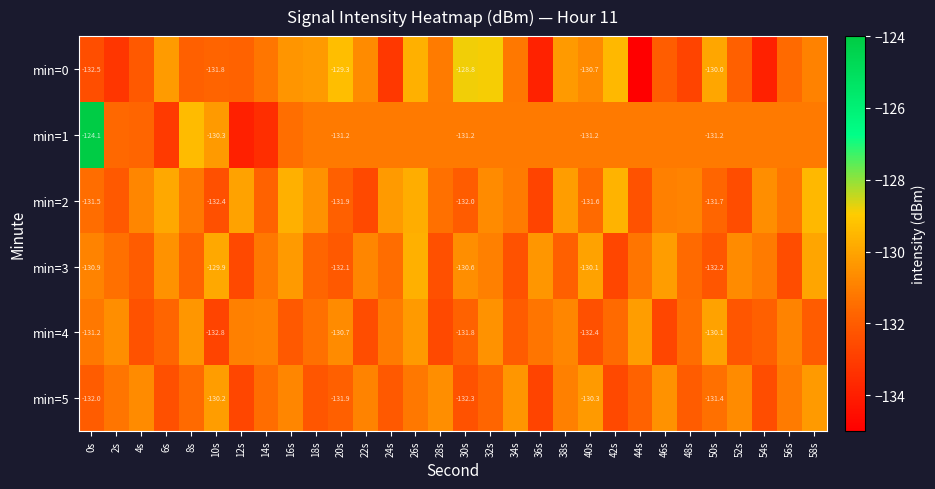

How many distinct data groups are displayed?

6